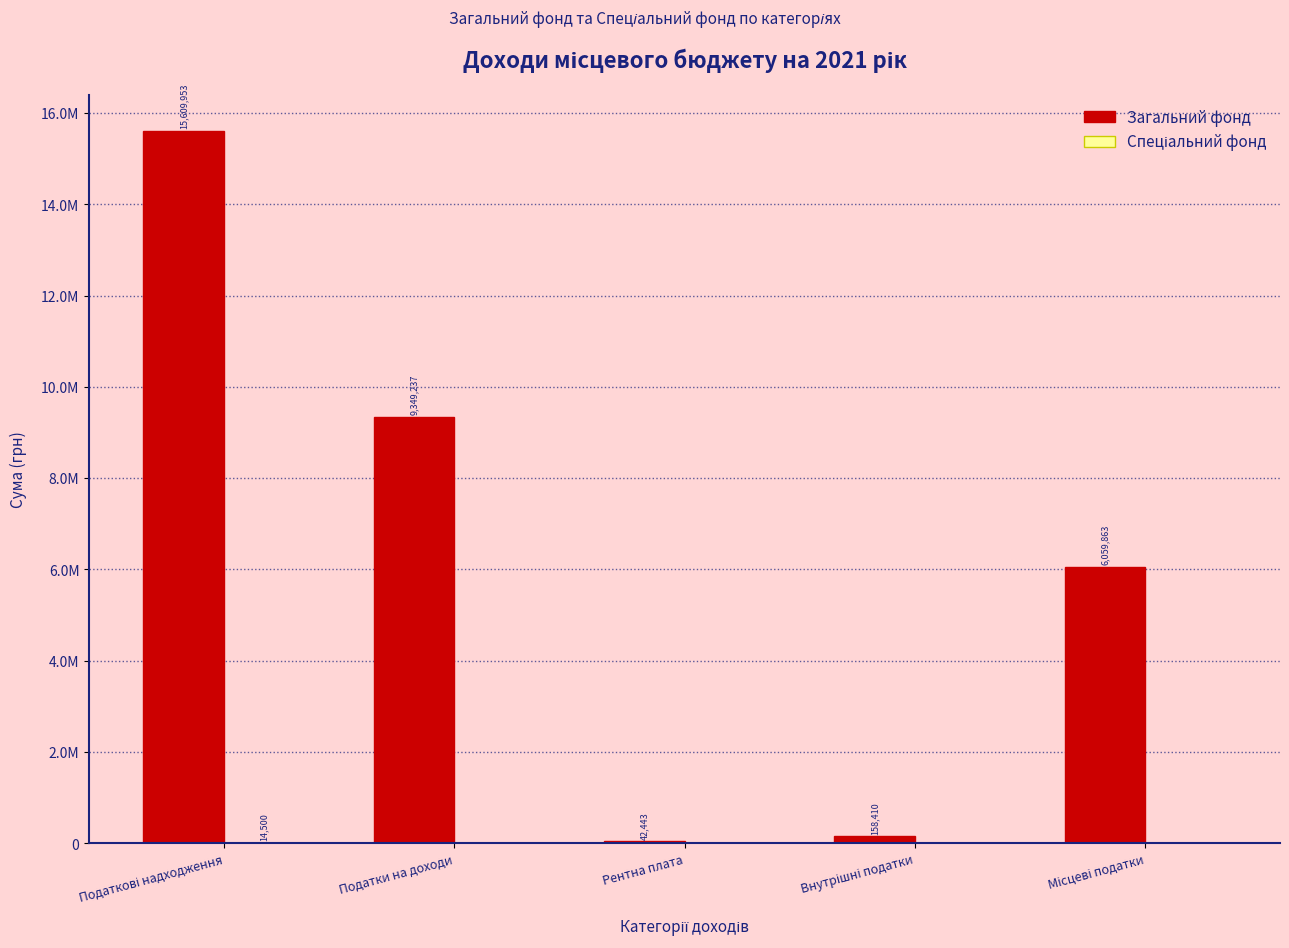

What is the difference between the second highest and second lowest values in the Загальний фонд series?

9190827